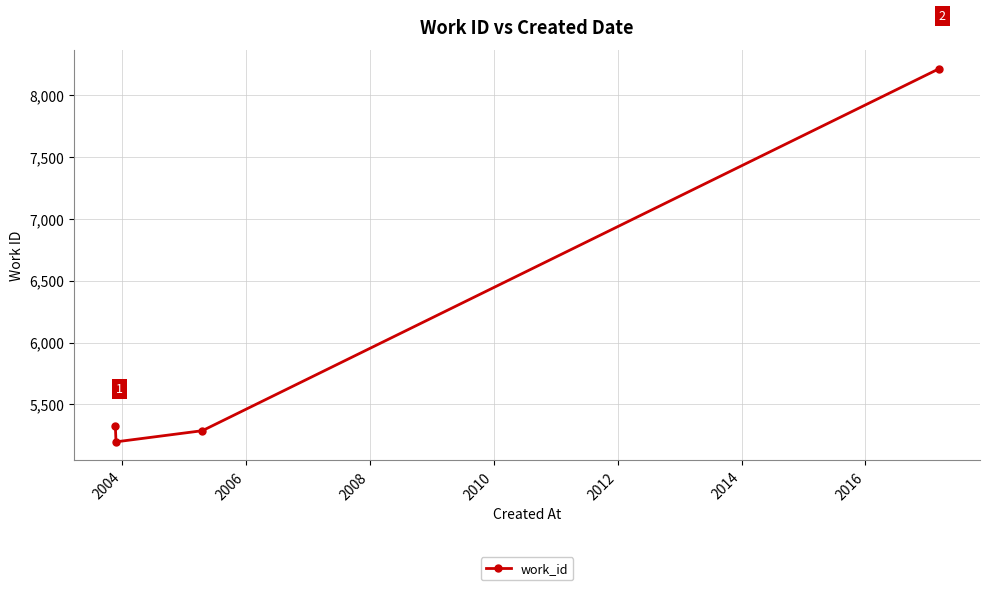

What is the maximum value shown in the chart?

8210